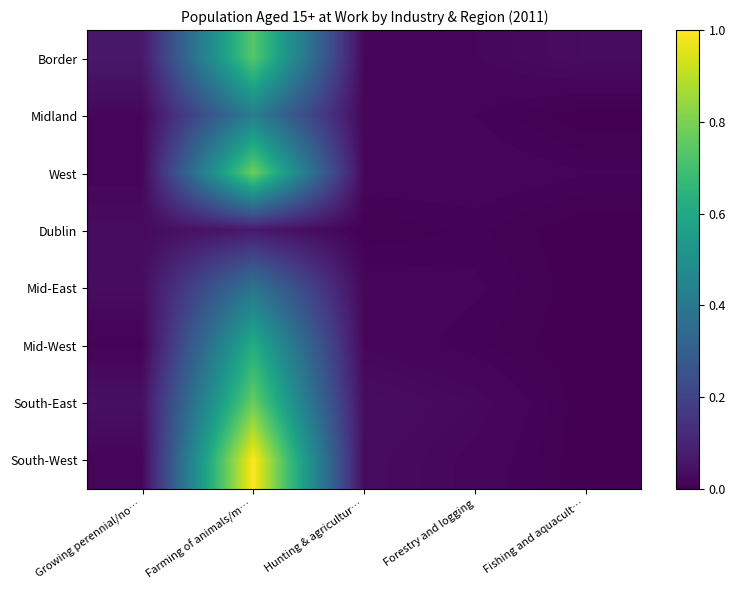

At which category is the sum across all series the highest?

Farming of animals/m…